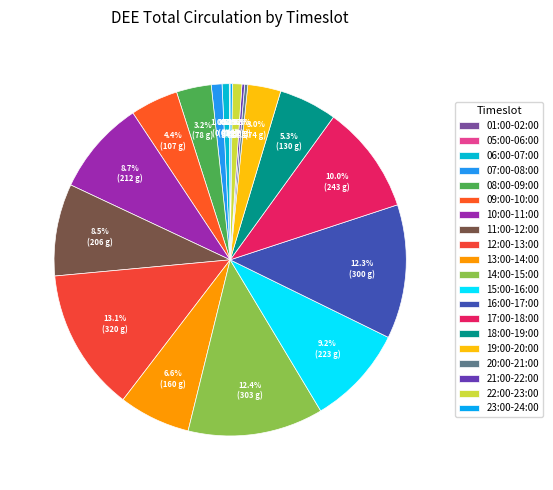

Is 19:00-20:00 the majority of the pie?

No